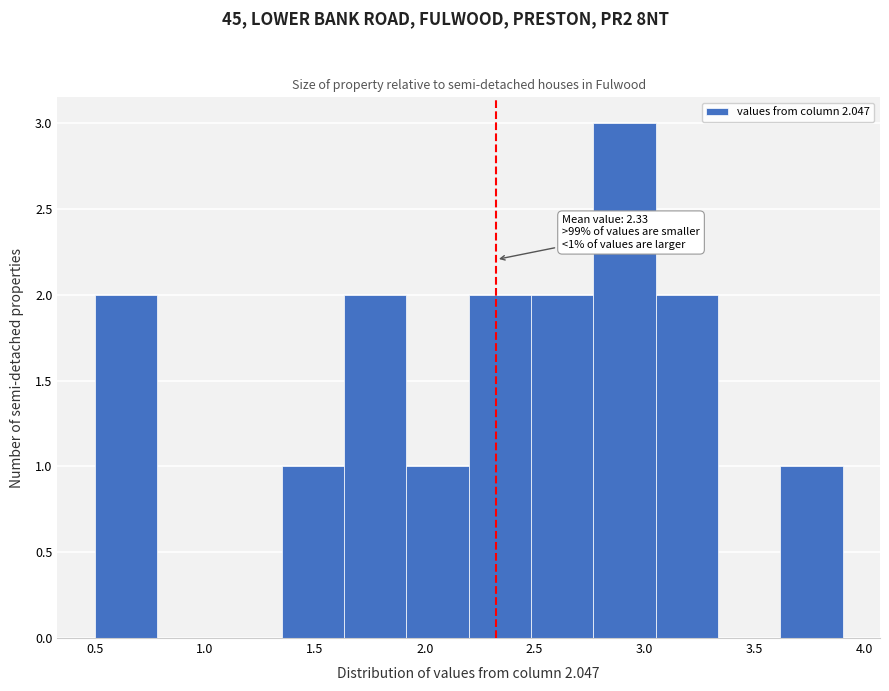

Over which range of the x-axis is the bar tallest?

2.75 to 3.05